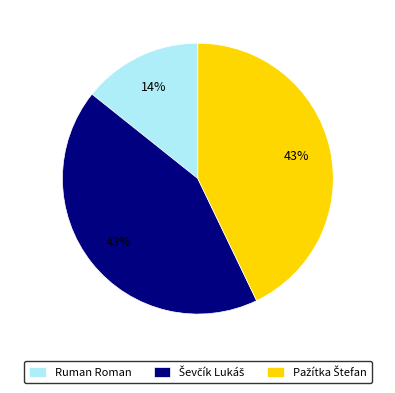

Does Ruman Roman account for over 50% of the chart?

No